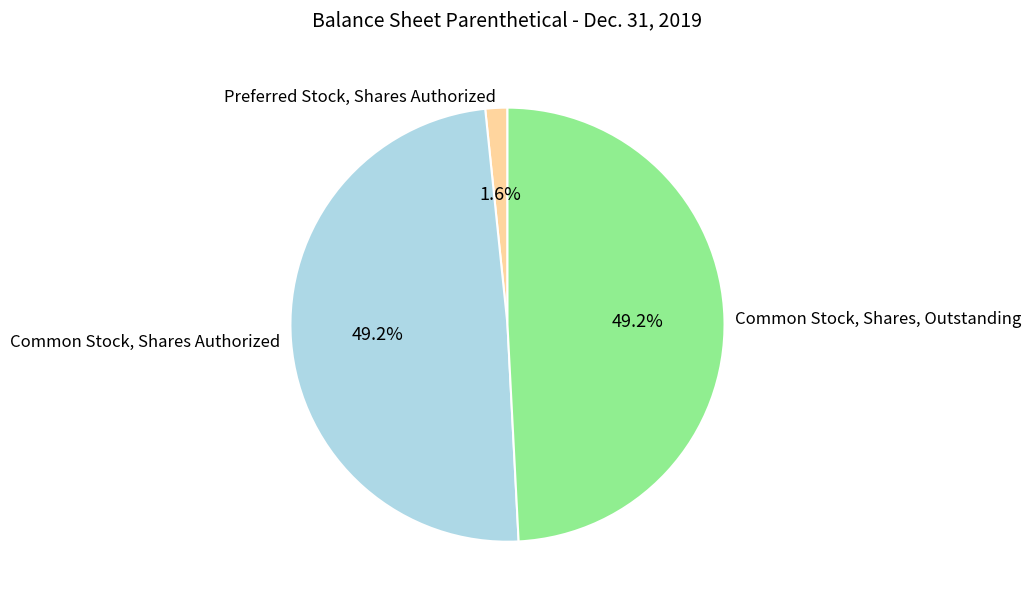

Which has a higher value, Common Stock, Shares, Outstanding or Preferred Stock, Shares Authorized?

Common Stock, Shares, Outstanding